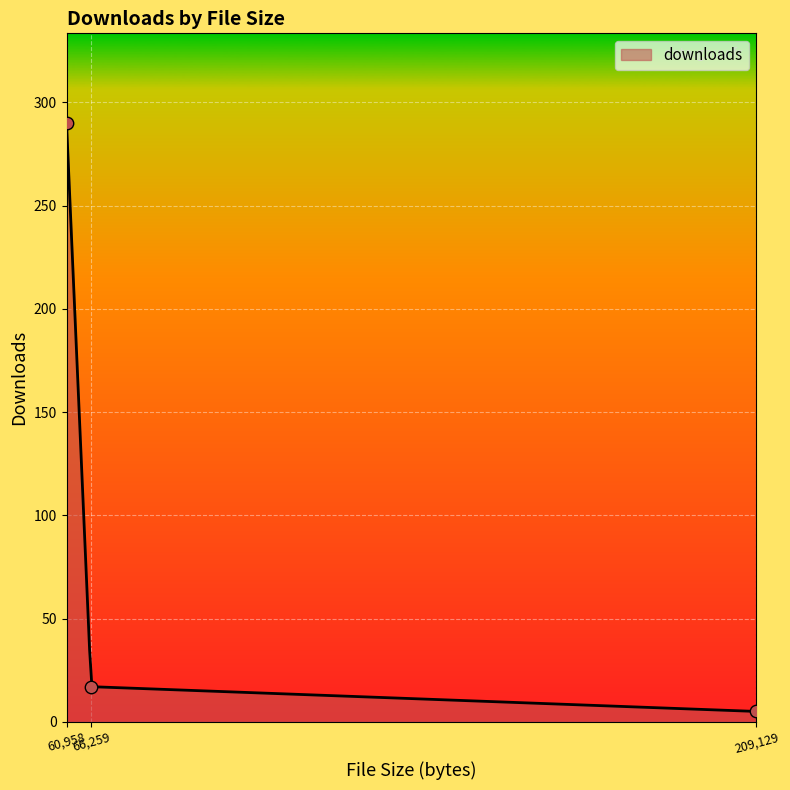

What is the change in value from 60958 to 66259?

-273